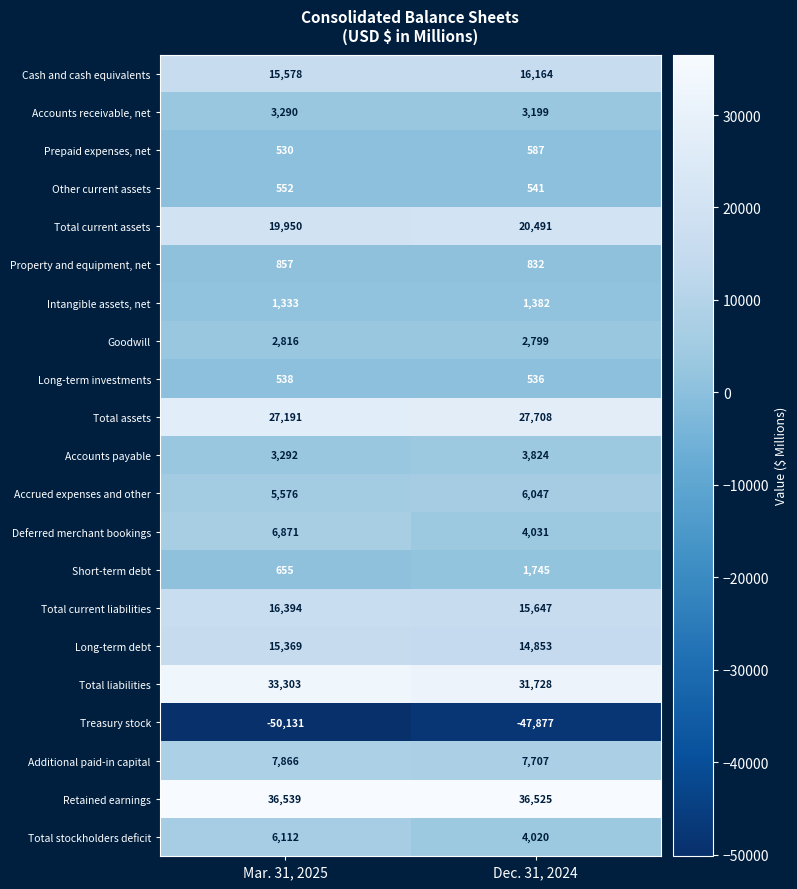

What is the approximate value of Accrued expenses and other at Dec. 31, 2024?

6047